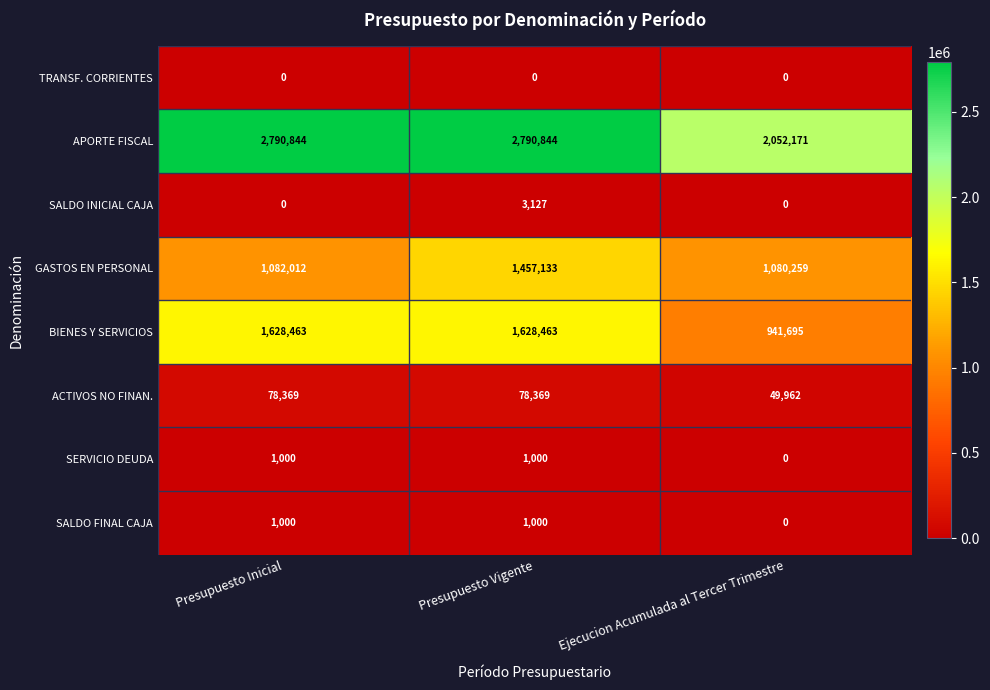

Is it true that APORTE FISCAL equals 4348422 at Presupuesto Vigente?

False